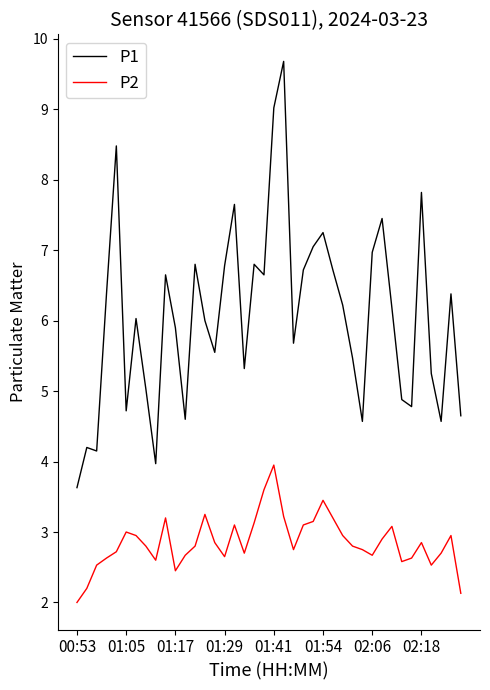

True or false: P1 and P2 intersect in this chart.

False